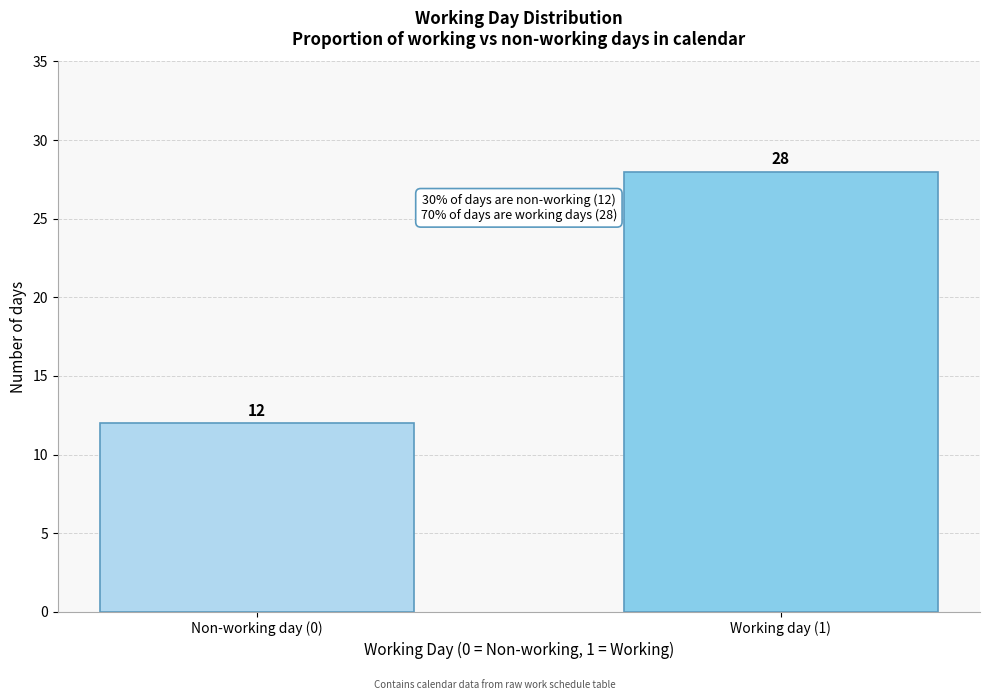

Reading left to right, what are all the values shown in this chart?

Non-working day (0)=12	Working day (1)=28